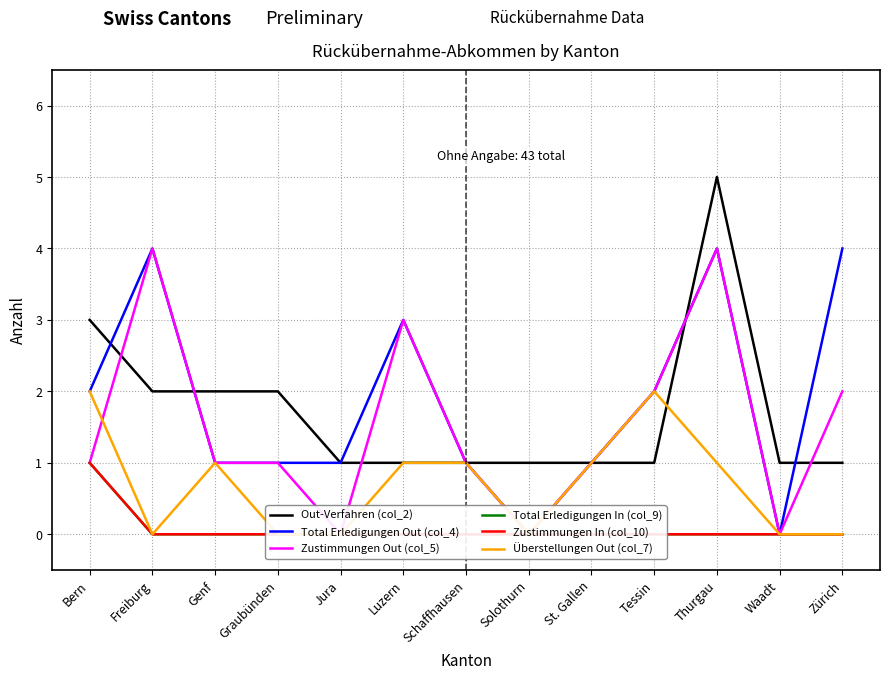

What is the difference between the second highest and second lowest values in the Überstellungen Out (col_7) series?

2